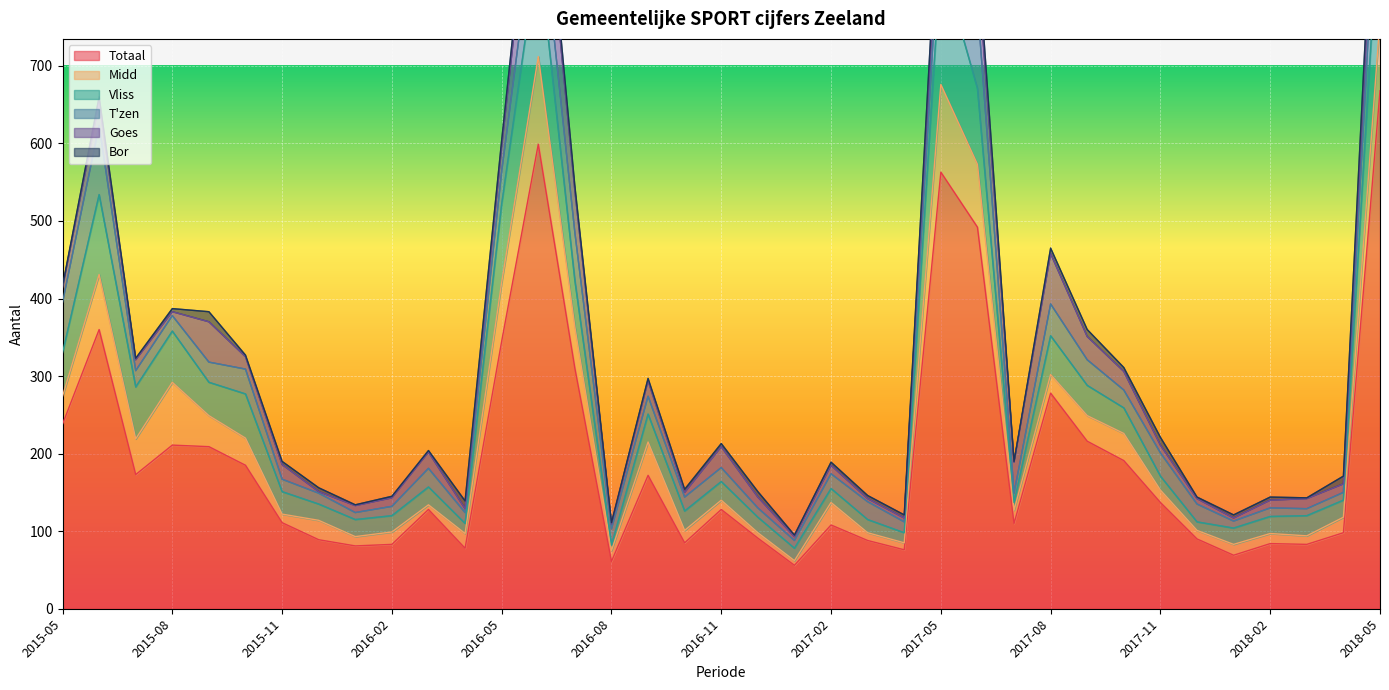

What is the total value across all series at 2016-03?

204